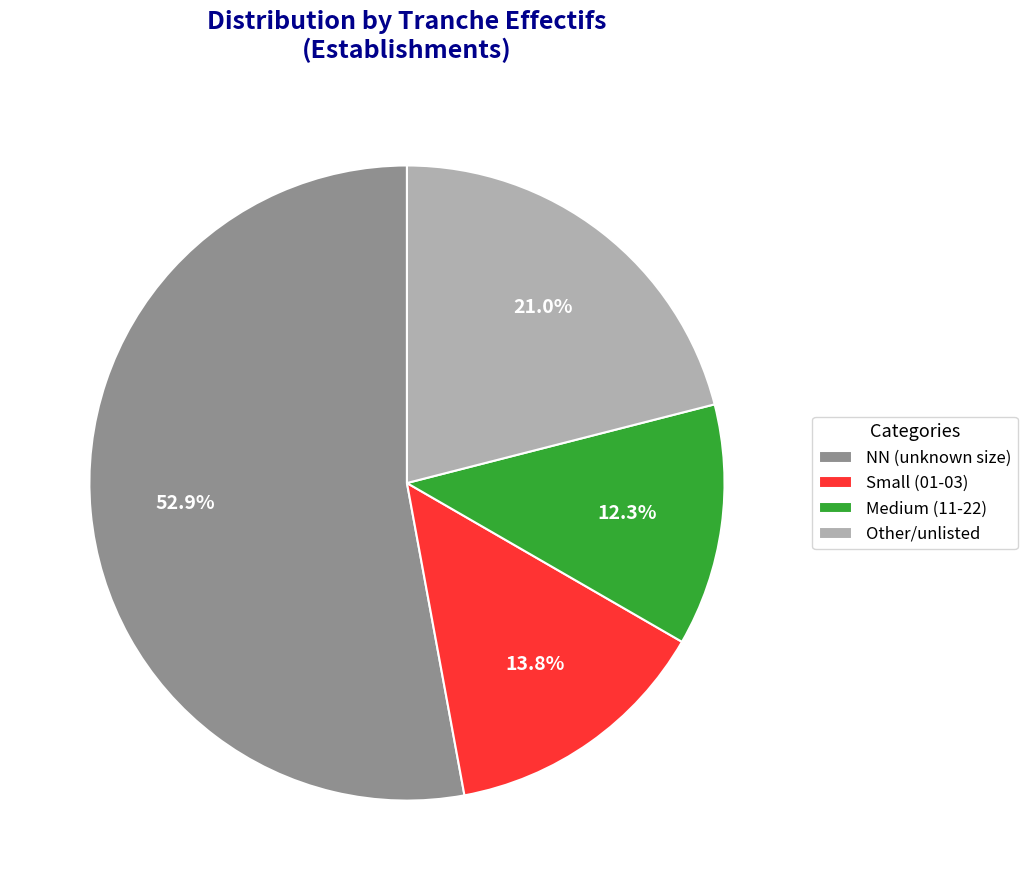

Is there any slice that represents more than half of the pie?

Yes